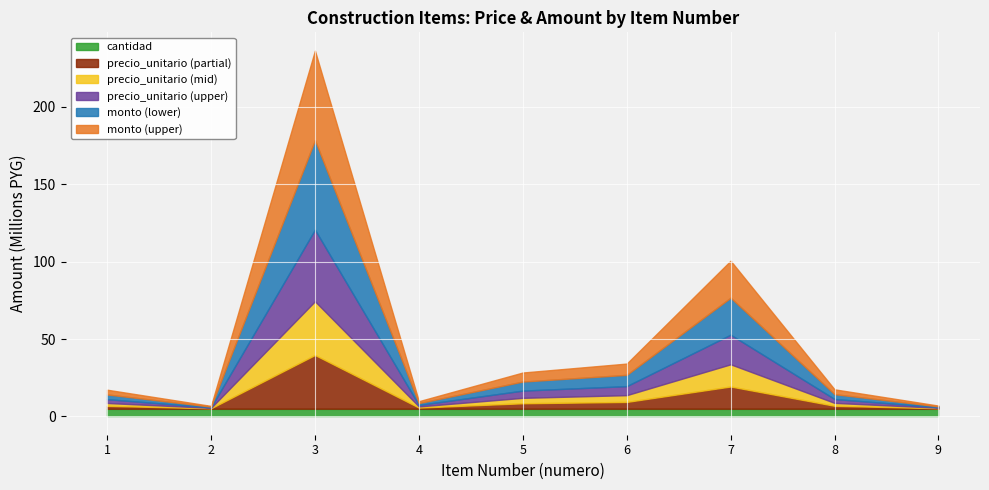

True or false: monto has more than 1 interior local peaks.

True